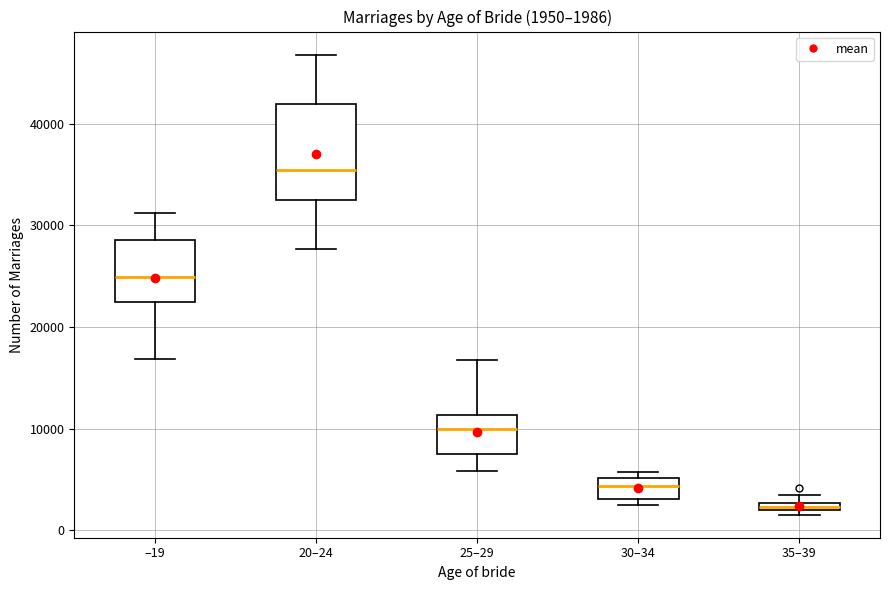

Which box has the highest median line?

20–24